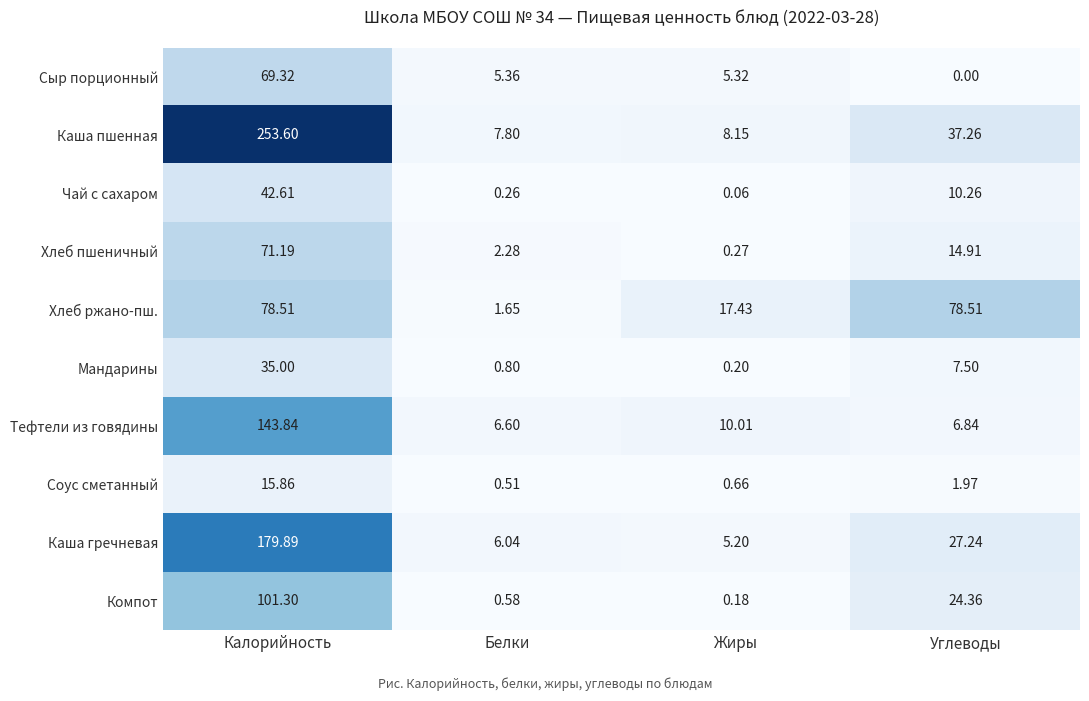

Rank the categories by Каша пшенная value from lowest to highest.

Белки, Жиры, Углеводы, Калорийность